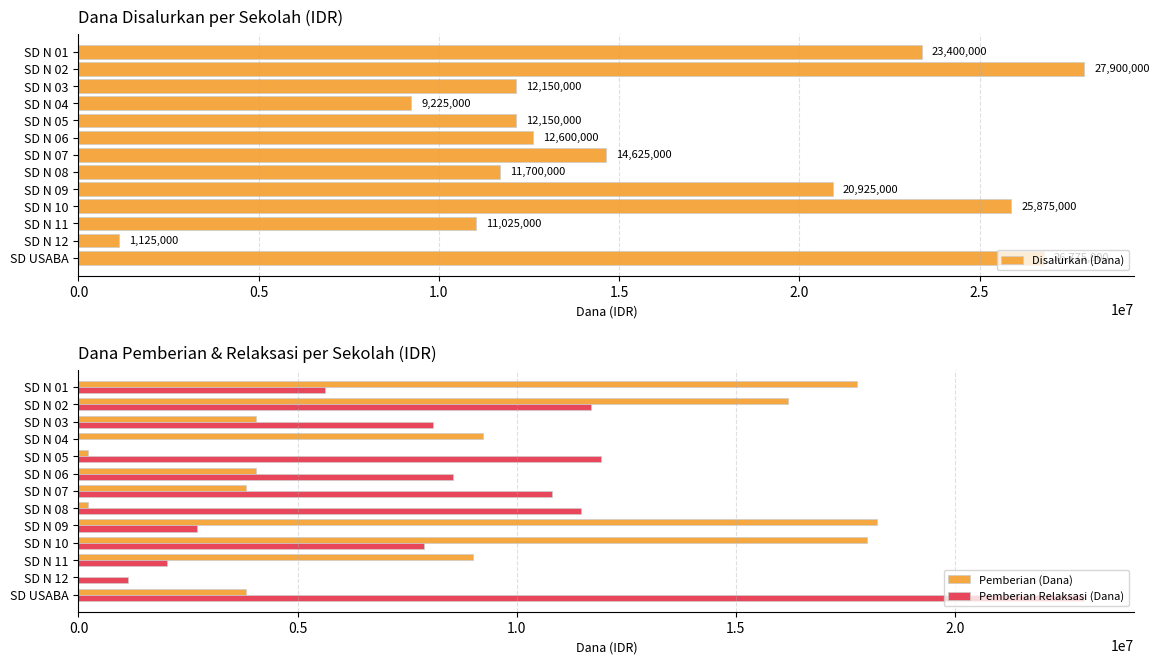

True or false: Pemberian Relaksasi (Dana) has a value of 7875000 at SD N 10.

True